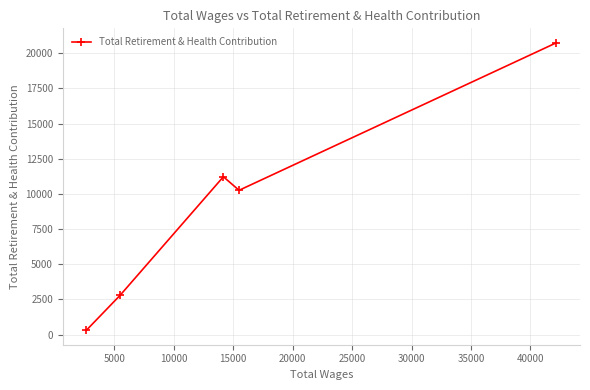

What is the value of the 5th point from the left?

20747